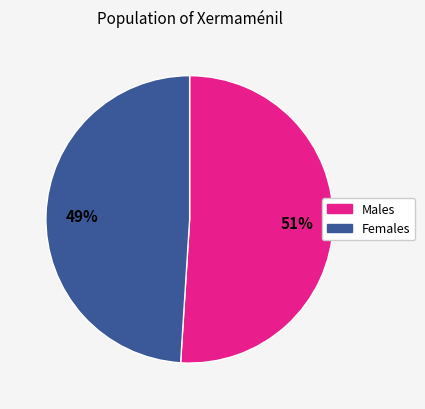

To the nearest percent, what is the average slice percentage?

50%